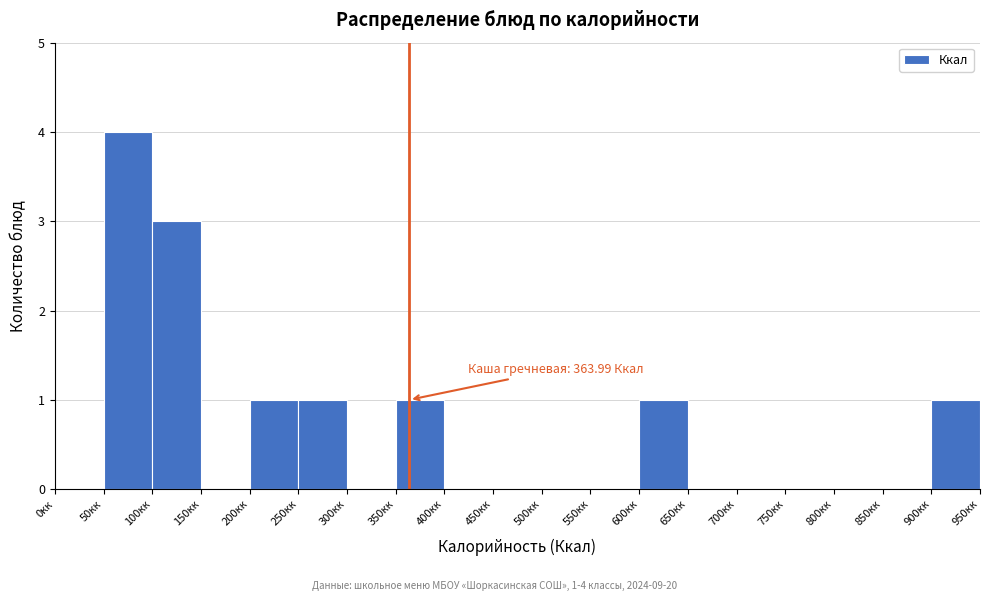

Over which range of the x-axis is the bar tallest?

50 to 100